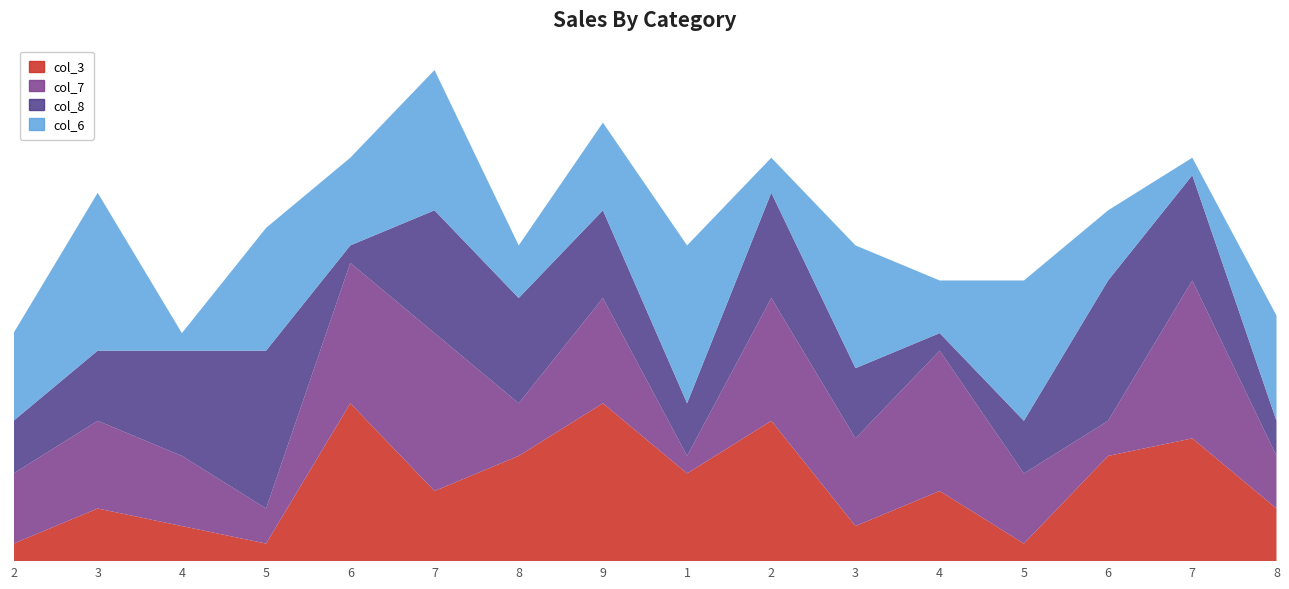

Reading left to right, extract all data points from this chart.

col_3: 1	3	2	1	9	4	6	9	5	8	2	4	1	6	7	3
col_7: 4	5	4	2	8	9	3	6	1	7	5	8	4	2	9	3
col_8: 3	4	6	9	1	7	6	5	3	6	4	1	3	8	6	2
col_6: 5	9	1	7	5	8	3	5	9	2	7	3	8	4	1	6